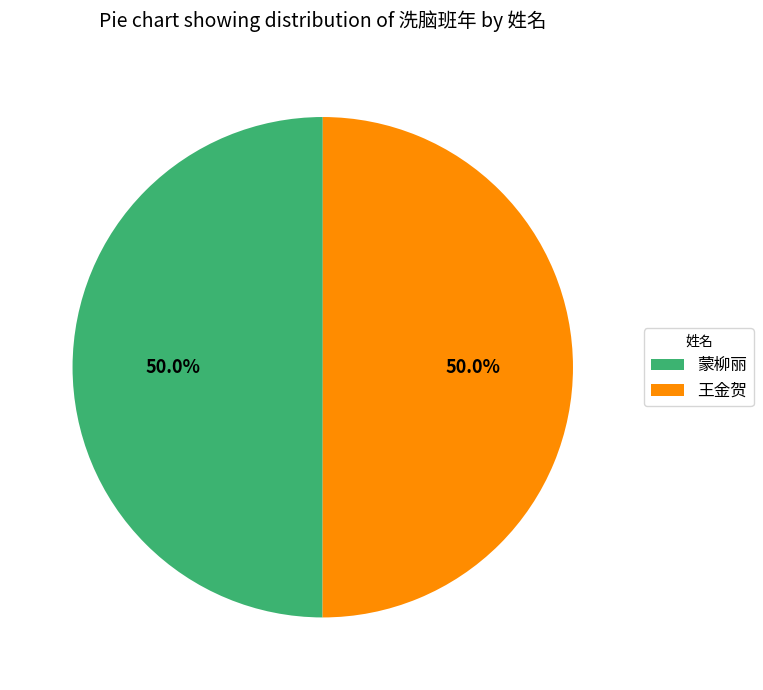

Do 王金贺 and 蒙柳丽 together represent more than half of the pie?

Yes